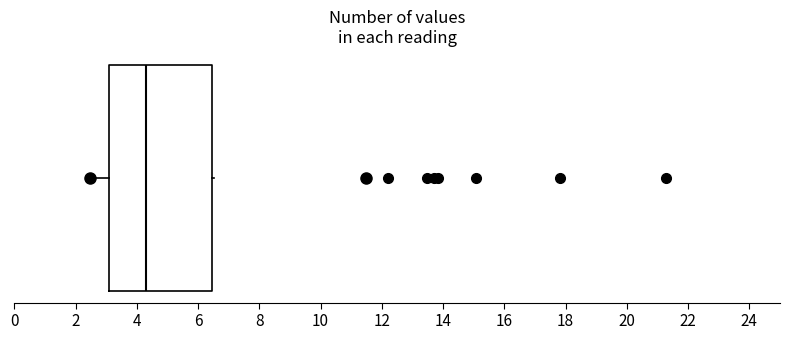

Read this box plot against the x-axis: the position of the median line, the range covered by the box, and the ends of both whiskers. The values are not printed on the chart, so give them approximately, as read against the axis.

median 4.4, box 3.2 to 6.4, whiskers 2.4 to 6.6